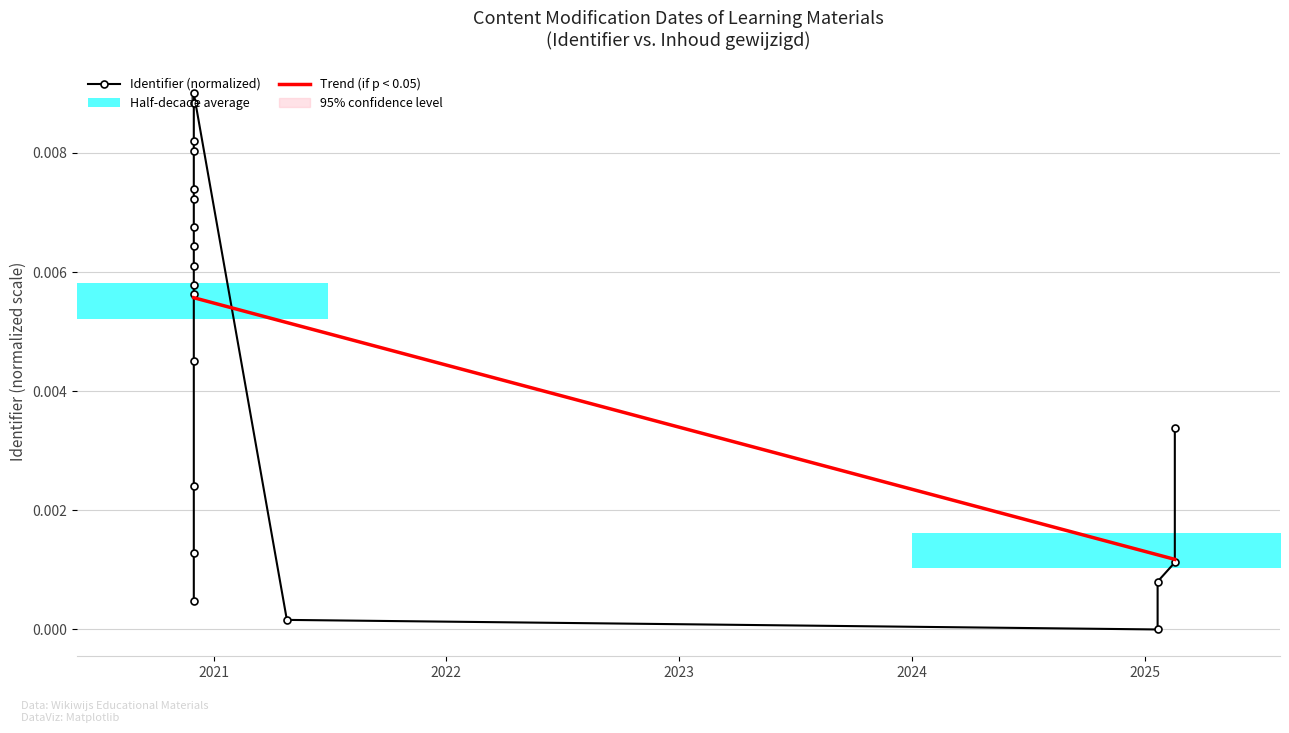

Rank the series by their maximum value, from highest to lowest.

Identifier (normalized), Trend (if p < 0.05)